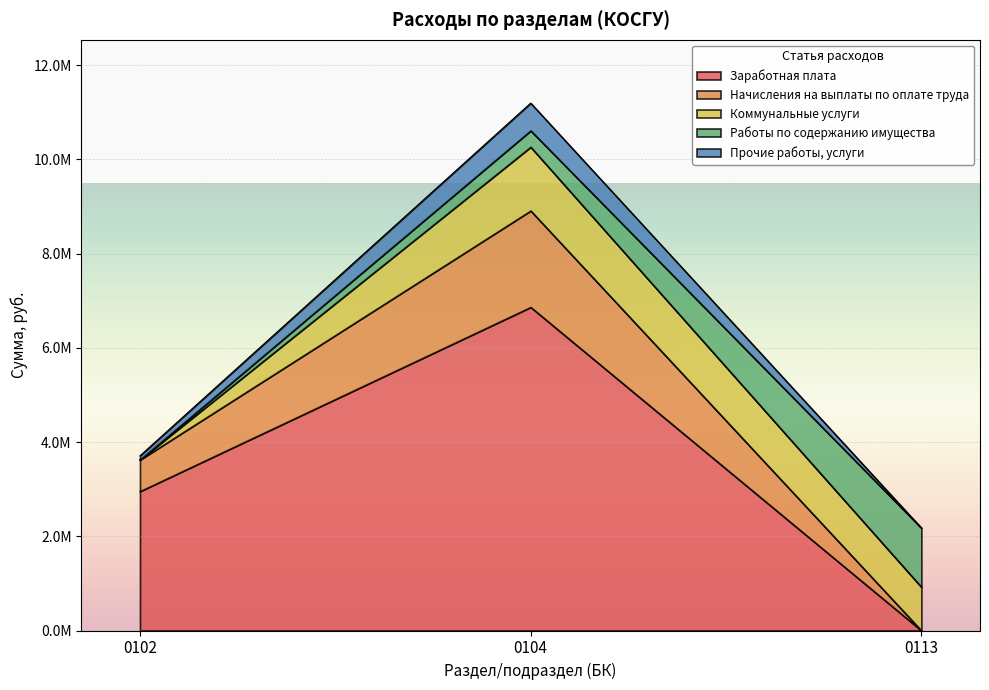

What is the maximum value for Прочие работы, услуги?

584023.3